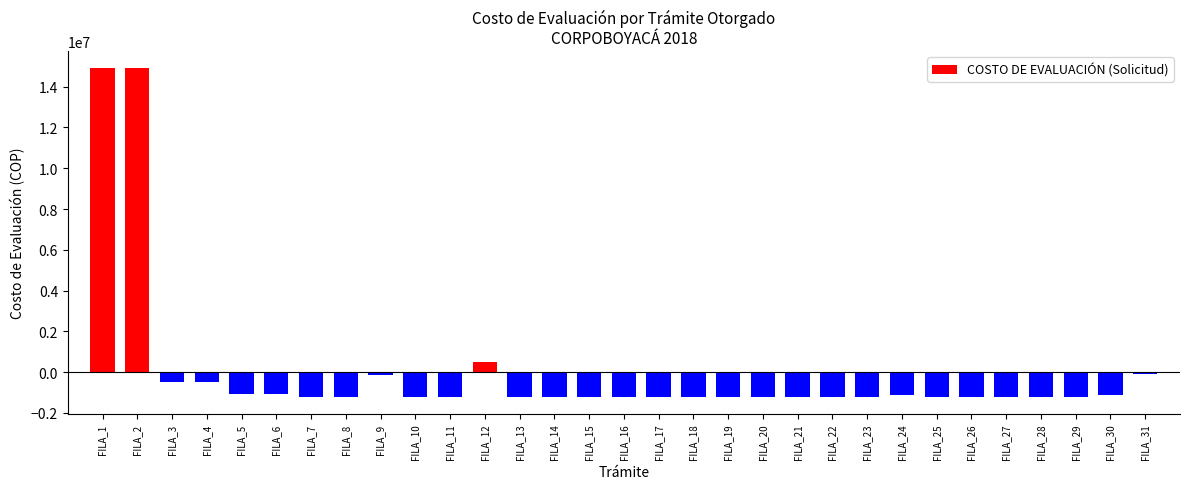

What is the difference between the maximum and second lowest values?

16187461.0